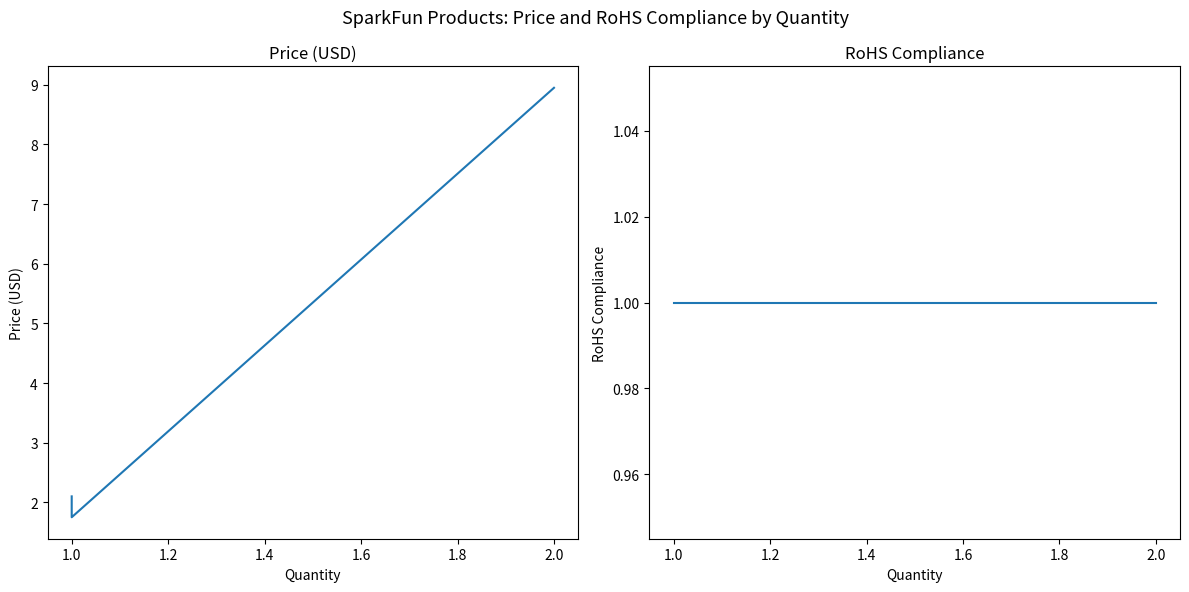

What is the sum of the RoHS Compliance values at 1.0 and 1.2?

2.0